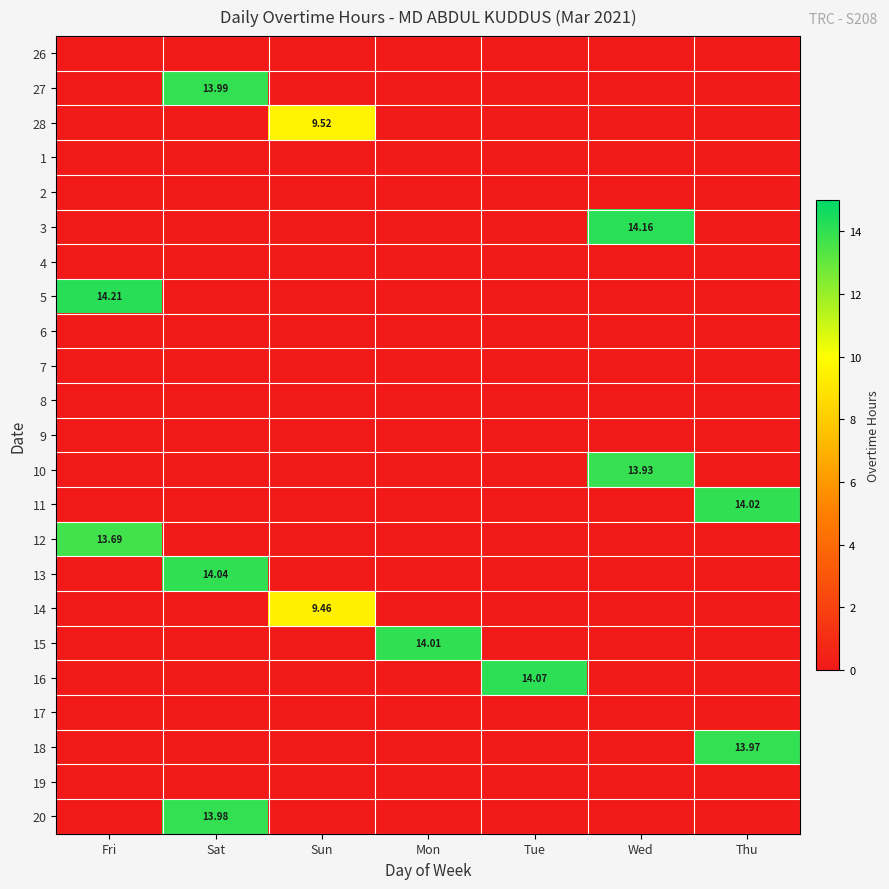

At which category does the chart reach its peak across all series?

Fri